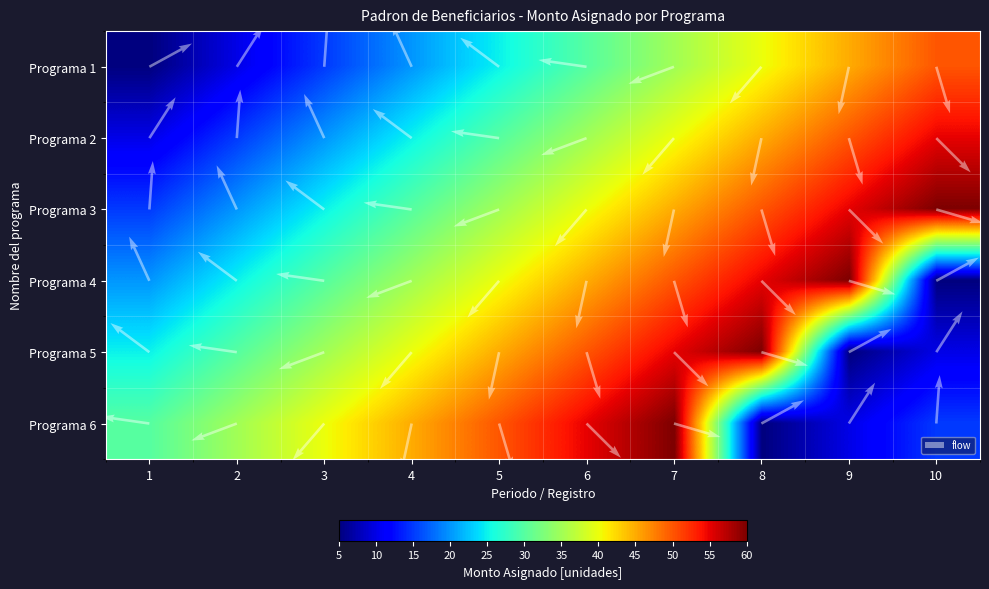

Reading right to left, transcribe all the data shown in this chart.

Programa 1: 50	45	40	35	30	25	20	15	10	5
Programa 2: 55	50	45	40	35	30	25	20	15	10
Programa 3: 60	55	50	45	40	35	30	25	20	15
Programa 4: 5	60	55	50	45	40	35	30	25	20
Programa 5: 10	5	60	55	50	45	40	35	30	25
Programa 6: 15	10	5	60	55	50	45	40	35	30